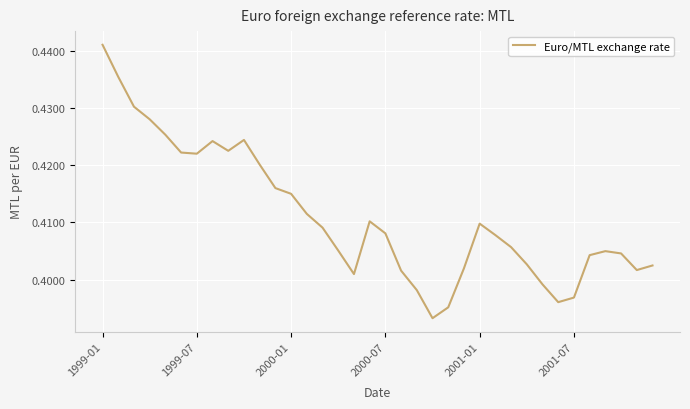

What is the sum of all values?

14.8